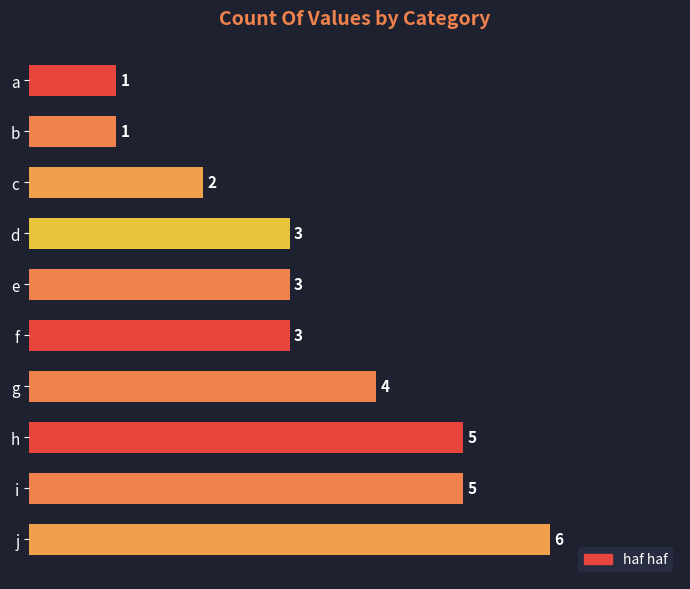

What is the sum of the values at h and e?

8